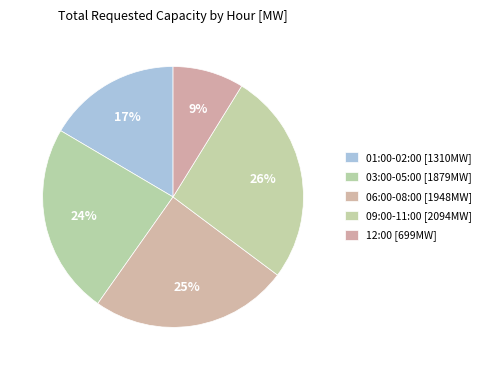

Is there a majority slice in this chart?

No